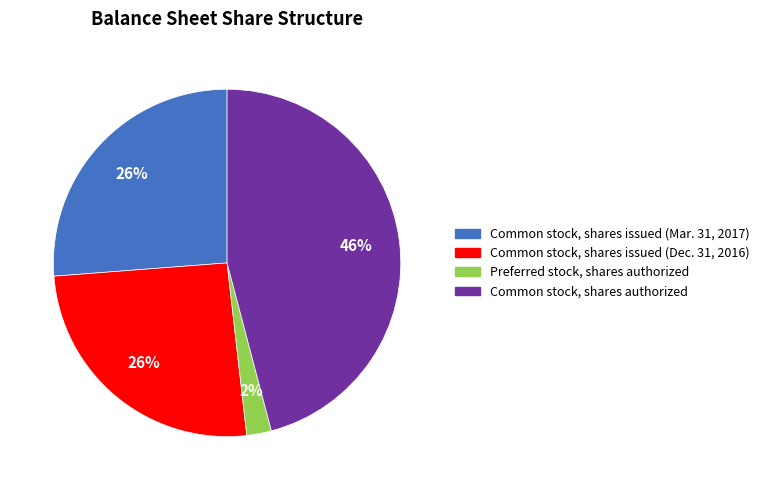

To the nearest percent, what is the difference between the Common stock, shares issued (Dec. 31, 2016) and Common stock, shares authorized slice percentages?

20%